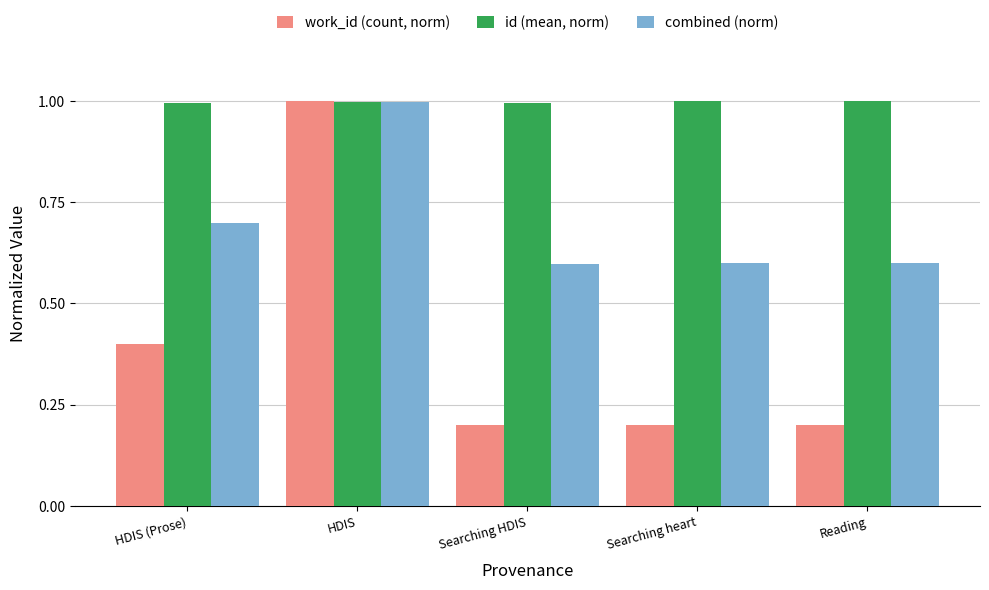

What is the average value of the id (mean, norm) series?

1.0